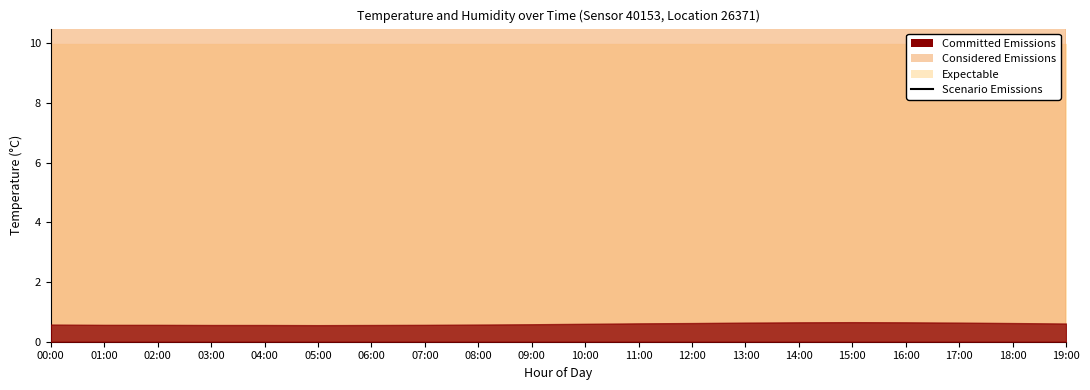

What position from the right is 15:00?

5